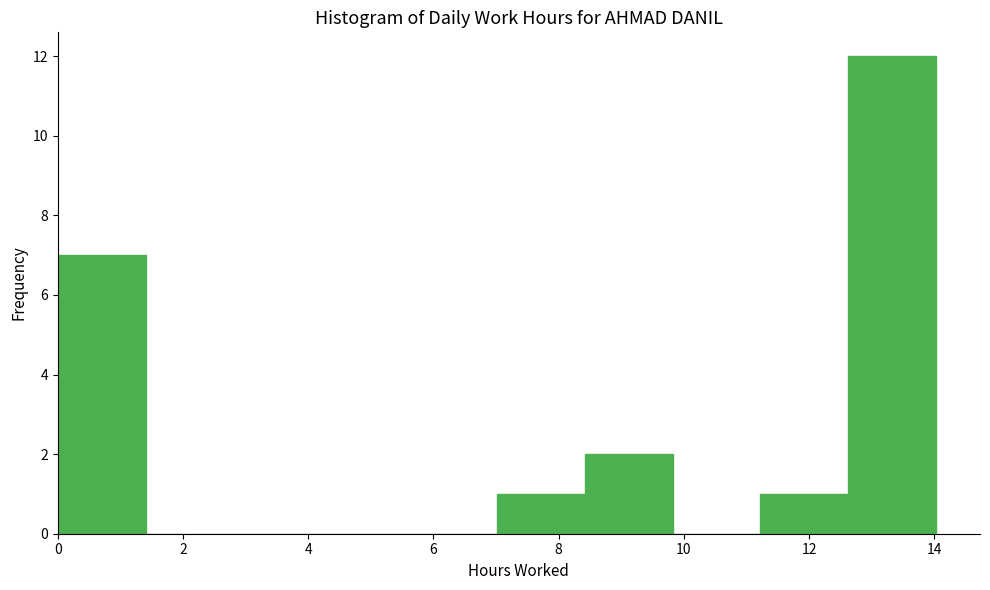

Reading left to right, list every bar in this chart as the range it spans on the x-axis followed by its height. Neither the bar edges nor the heights are printed on the chart, so give them approximately, as read against the axes.

0.0 to 1.4: 7
1.4 to 2.8: 0
2.8 to 4.2: 0
4.2 to 5.6: 0
5.6 to 7.0: 0
7.0 to 8.4: 1
8.4 to 9.8: 2
9.8 to 11.2: 0
11.2 to 12.6: 1
12.6 to 14.0: 12